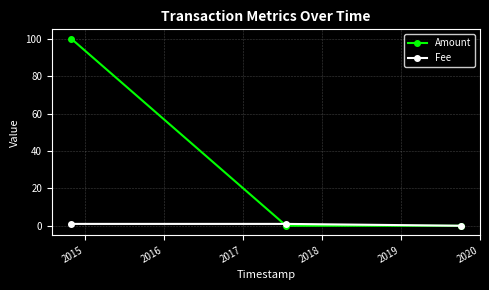

Which series has the largest range (max minus min)?

Amount